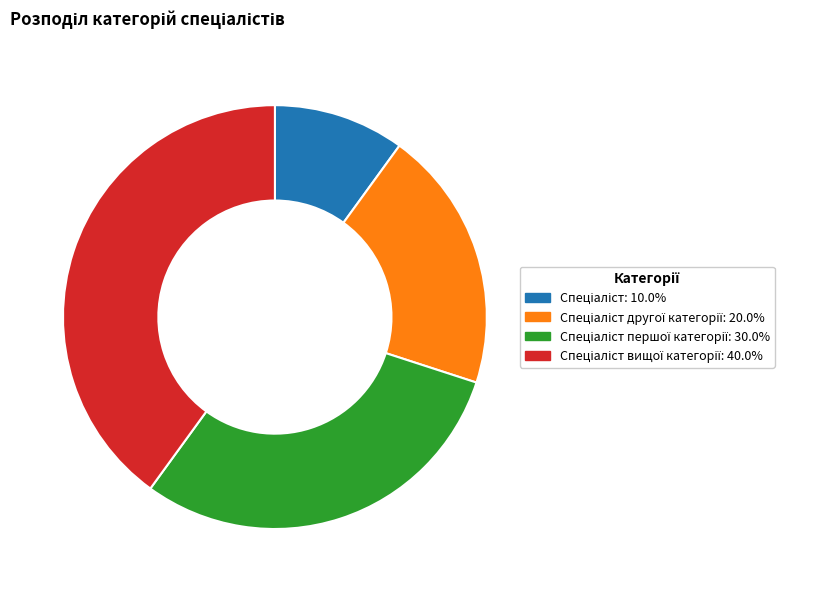

Is there any slice that represents more than half of the pie?

No